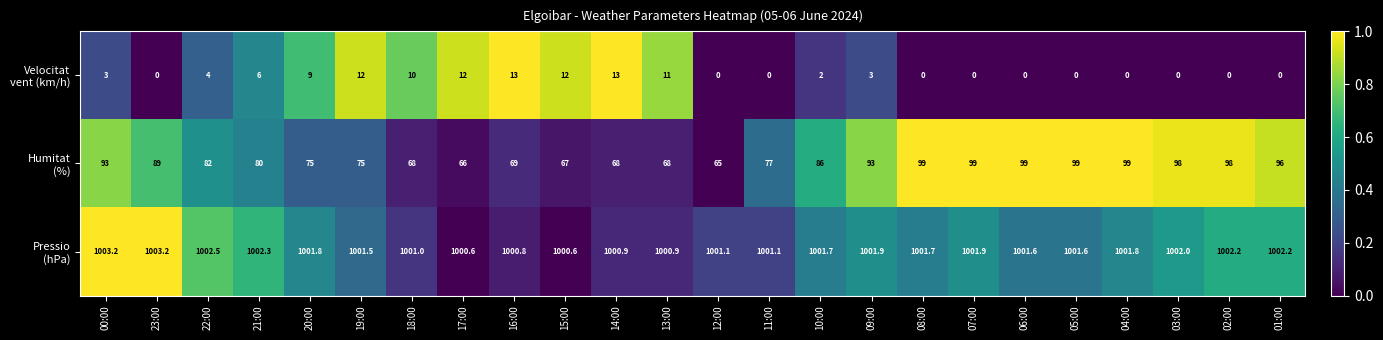

What is the total value across all series at 17:00?

1078.6